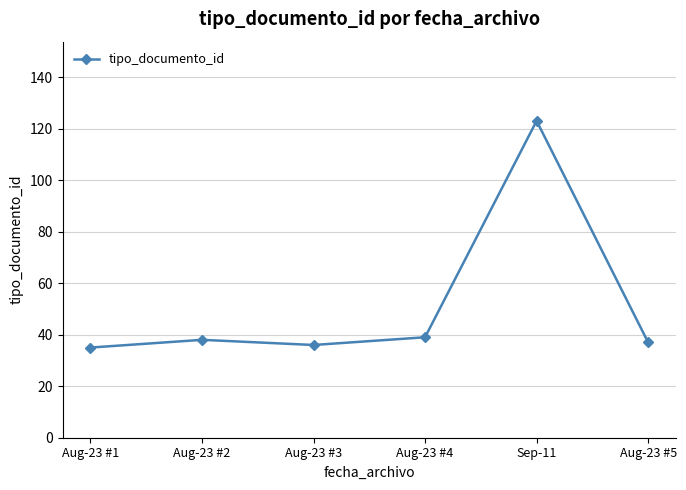

What position from the left is Aug-23 #2?

2